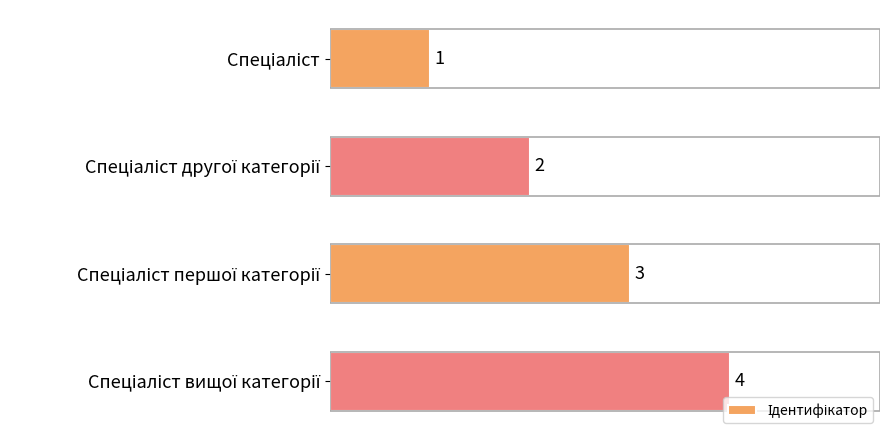

How many values are between 2 and 4?

3